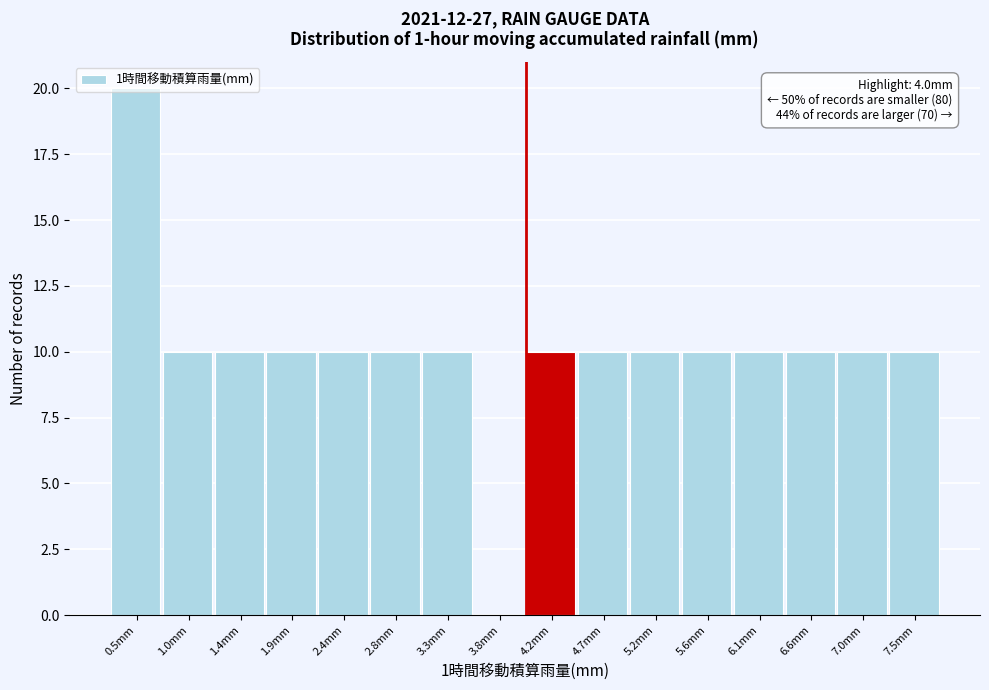

Which range on the x-axis has the tallest bar?

0.25 to 0.70